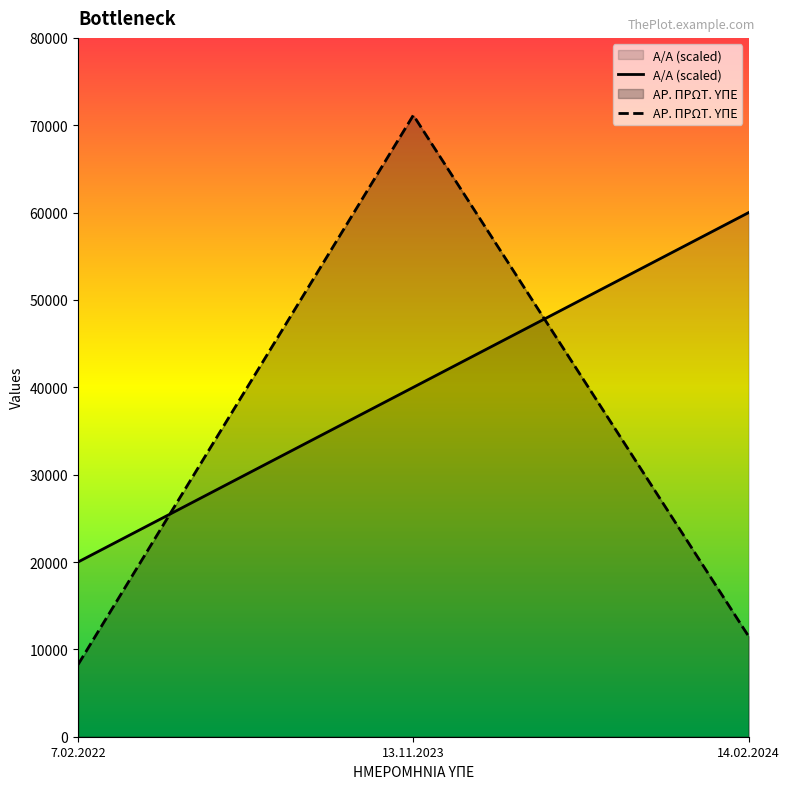

Is it true that Α/Α equals 20000 at 7.02.2022?

True